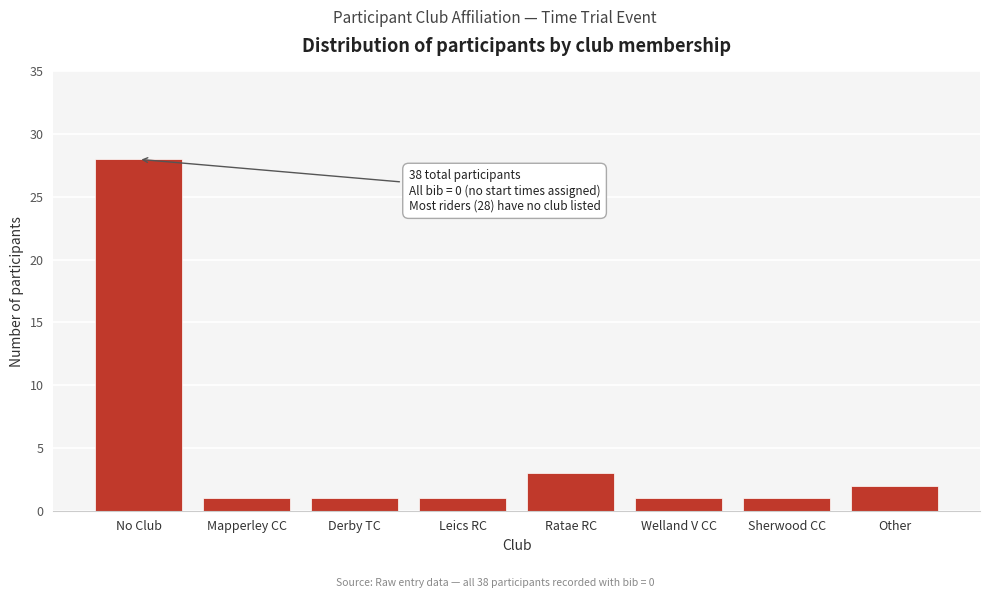

Reading left to right, what are all the values shown in this chart?

28	1	1	1	3	1	1	2